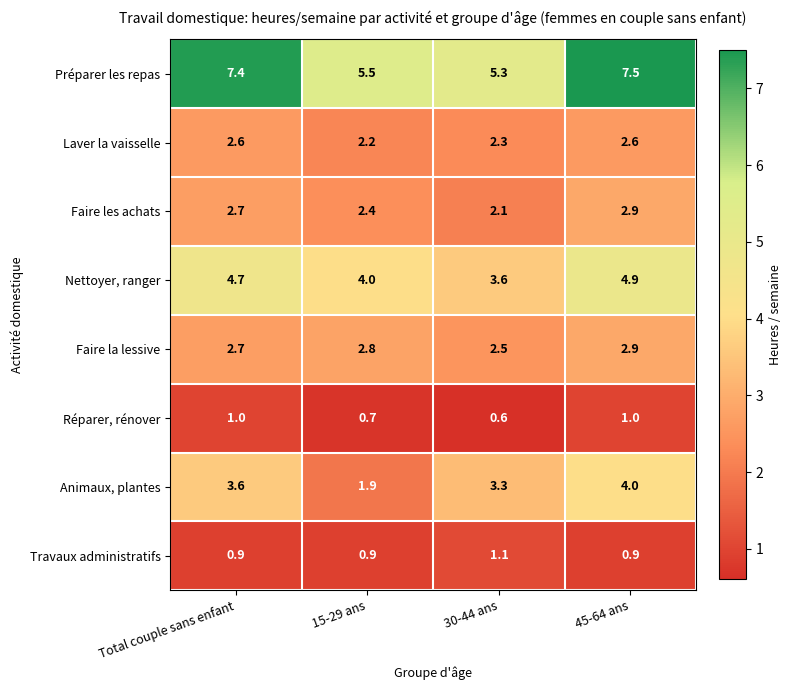

At 30-44 ans, list the series in order from largest to smallest.

Préparer les repas, Nettoyer, ranger, Animaux, plantes, Faire la lessive, Laver la vaisselle, Faire les achats, Travaux administratifs, Réparer, rénover